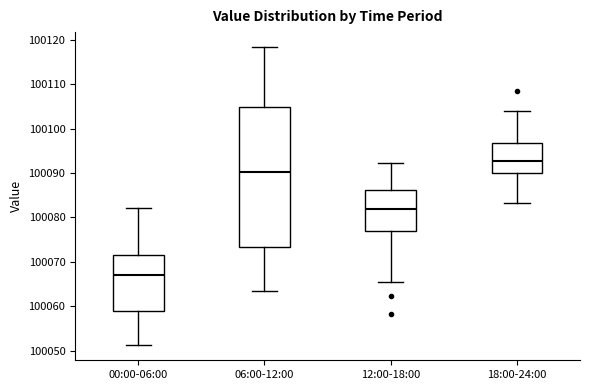

Reading left to right, read every box against the y-axis: the position of its median line, the range the box covers, and the ends of its whiskers. The values are not printed on the chart, so give them approximately, as read against the axis.

00:00-06:00: median 100067, box 100059 to 100072, whiskers 100051 to 100082
06:00-12:00: median 100090, box 100073 to 100105, whiskers 100063 to 100118
12:00-18:00: median 100082, box 100077 to 100086, whiskers 100066 to 100092
18:00-24:00: median 100093, box 100090 to 100097, whiskers 100083 to 100104